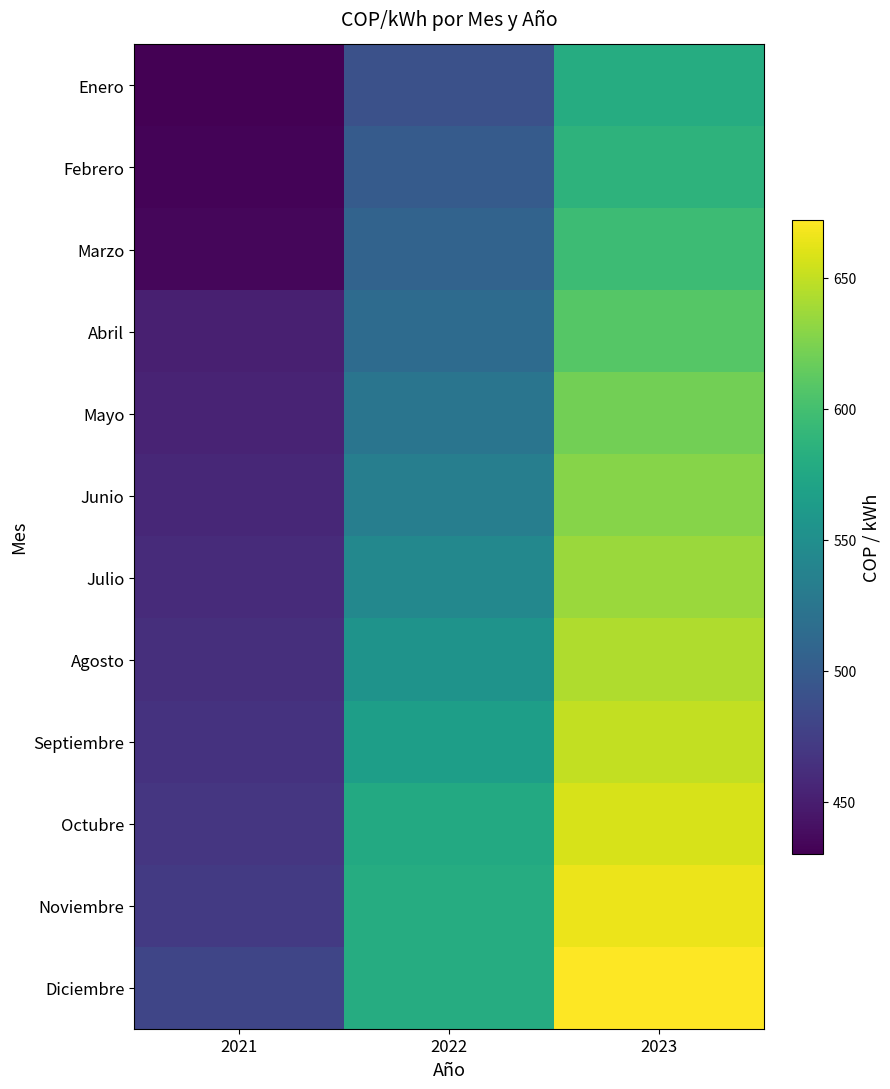

What is the smallest value displayed?

430.2